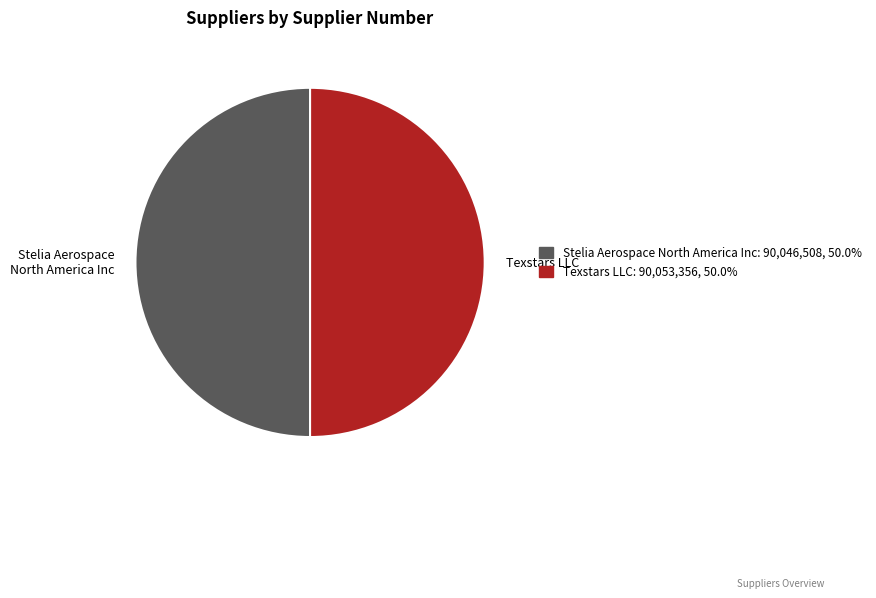

What is the ratio of the value at Texstars LLC to the value at Stelia Aerospace North America Inc?

1.0